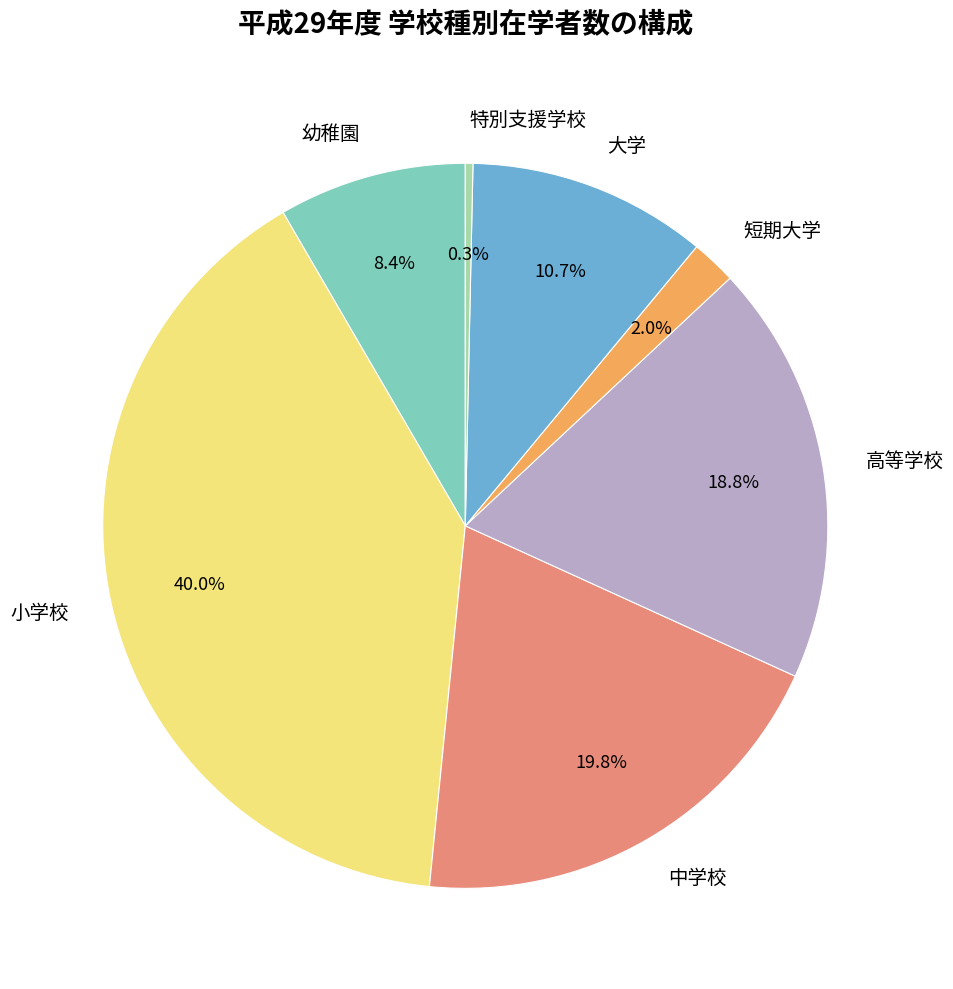

What percentage is the 高等学校 slice, to the nearest percent?

19%